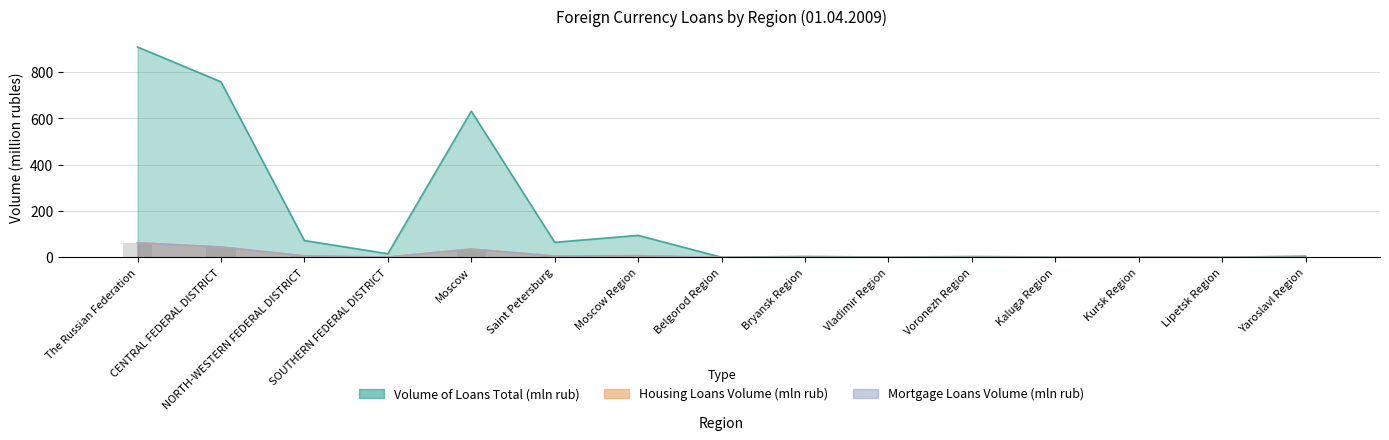

Reading left to right, extract all data points from this chart.

Volume of Loans Total (mln rub): 908.2	758.0	72.6	15.6	631.5	65.0	95.0	0.4	4.0	1.1	3.6	1.4	1.2	0.3	5.3
Housing Loans Volume (mln rub): 63.2	44.6	6.4	1.5	35.9	5.6	7.2	0.0	0.0	0.0	0.0	0.4	0.9	0.0	0.0
Mortgage Loans Volume (mln rub): 63.0	44.6	6.4	1.3	35.9	5.6	7.2	0.0	0.0	0.0	0.0	0.4	0.9	0.0	0.0